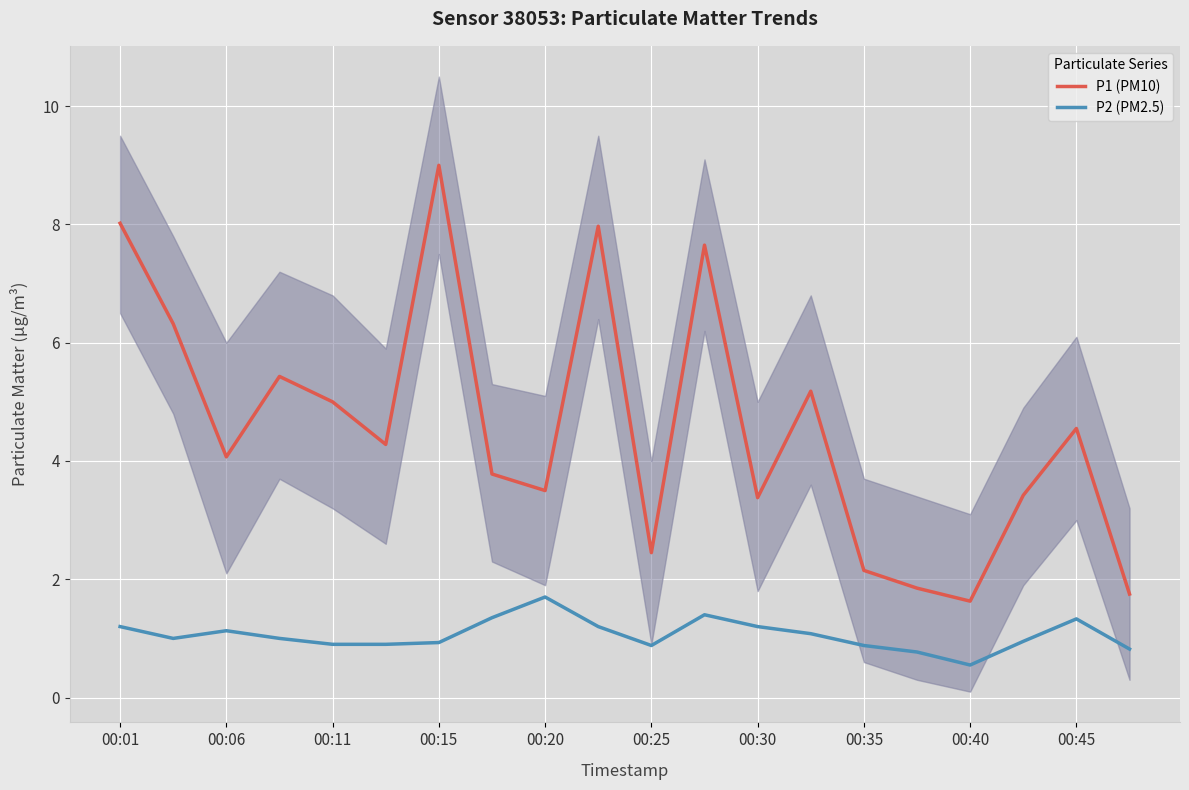

How many interior local peaks does the P2 (PM2.5) series have?

4